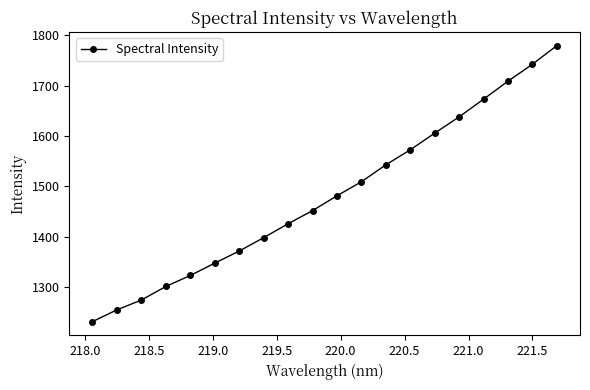

What is the minimum value shown in the chart?

1232.2